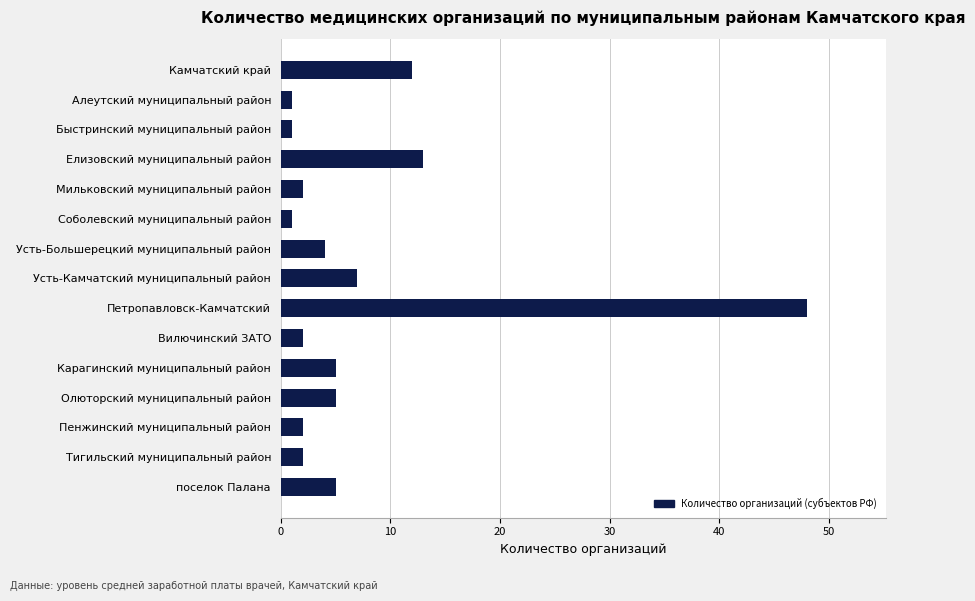

What position from the bottom is Тигильский муниципальный район?

2